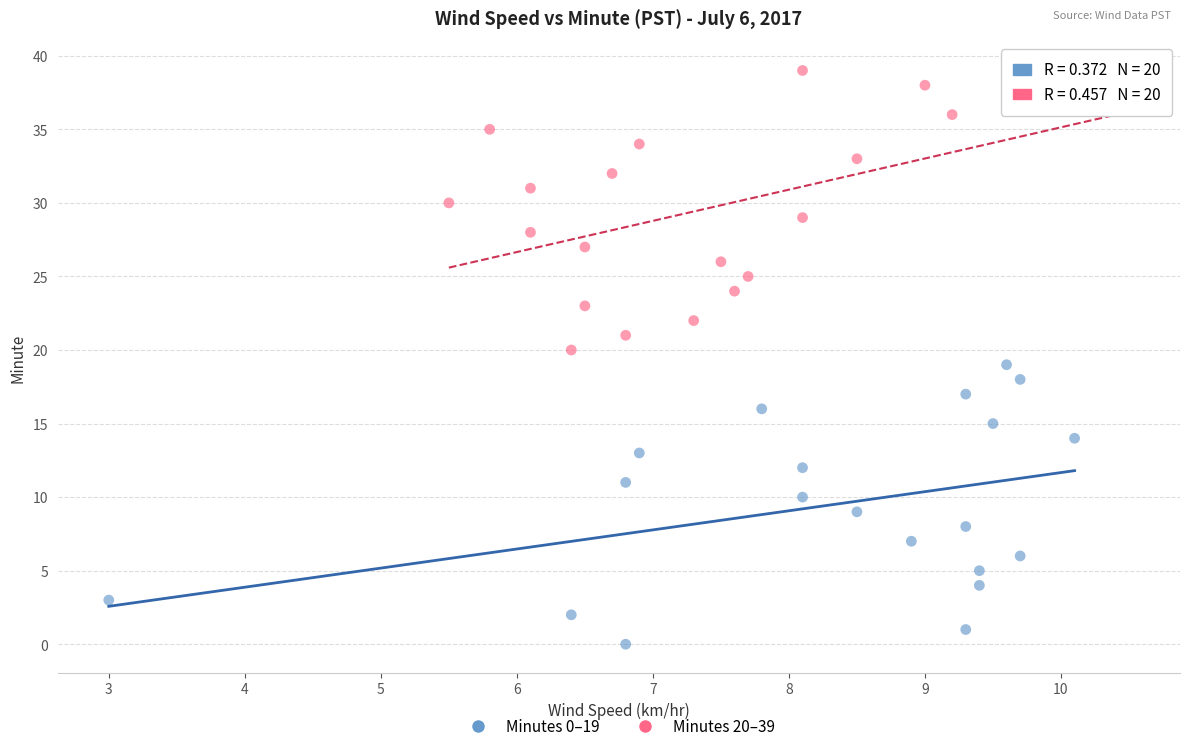

Which series contains the highest Y value?

Minutes 20–39